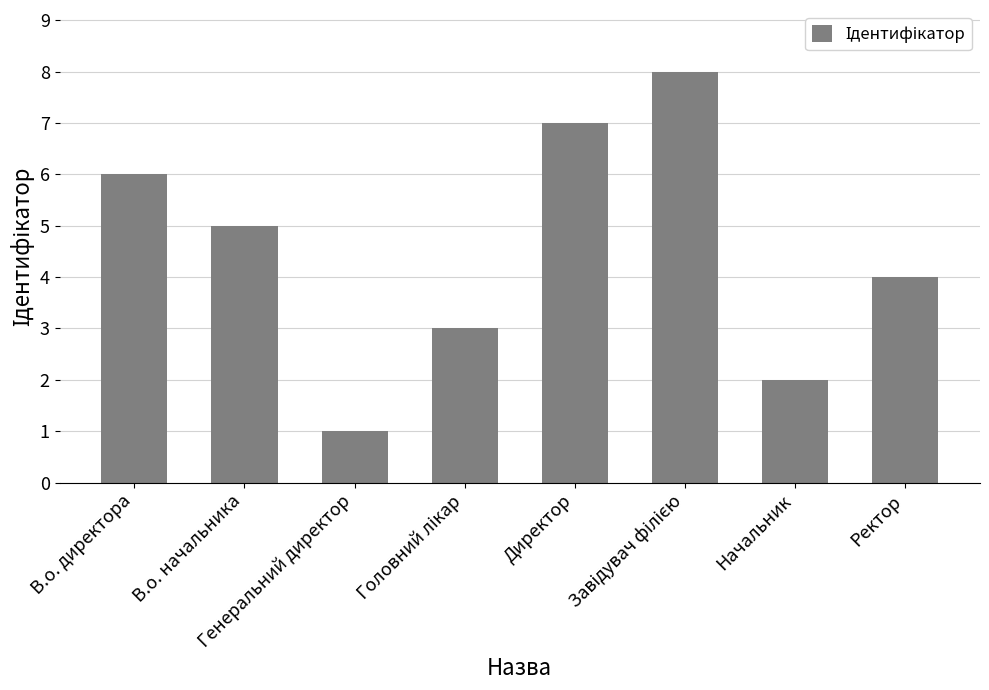

Reading left to right, extract all data points from this chart.

6	5	1	3	7	8	2	4